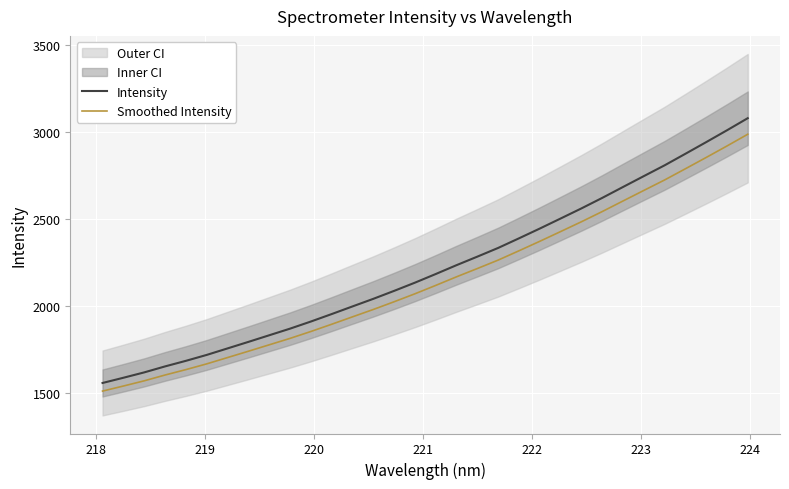

What is the lowest value of the Intensity series?

1555.5